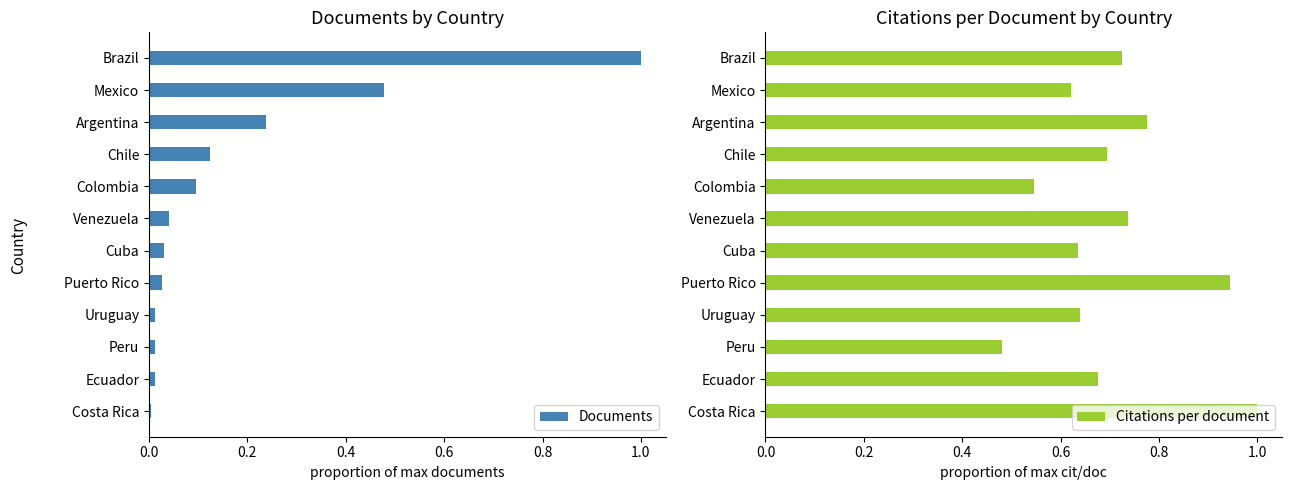

What is the difference between the maximum and minimum values in the Documents series?

1.0